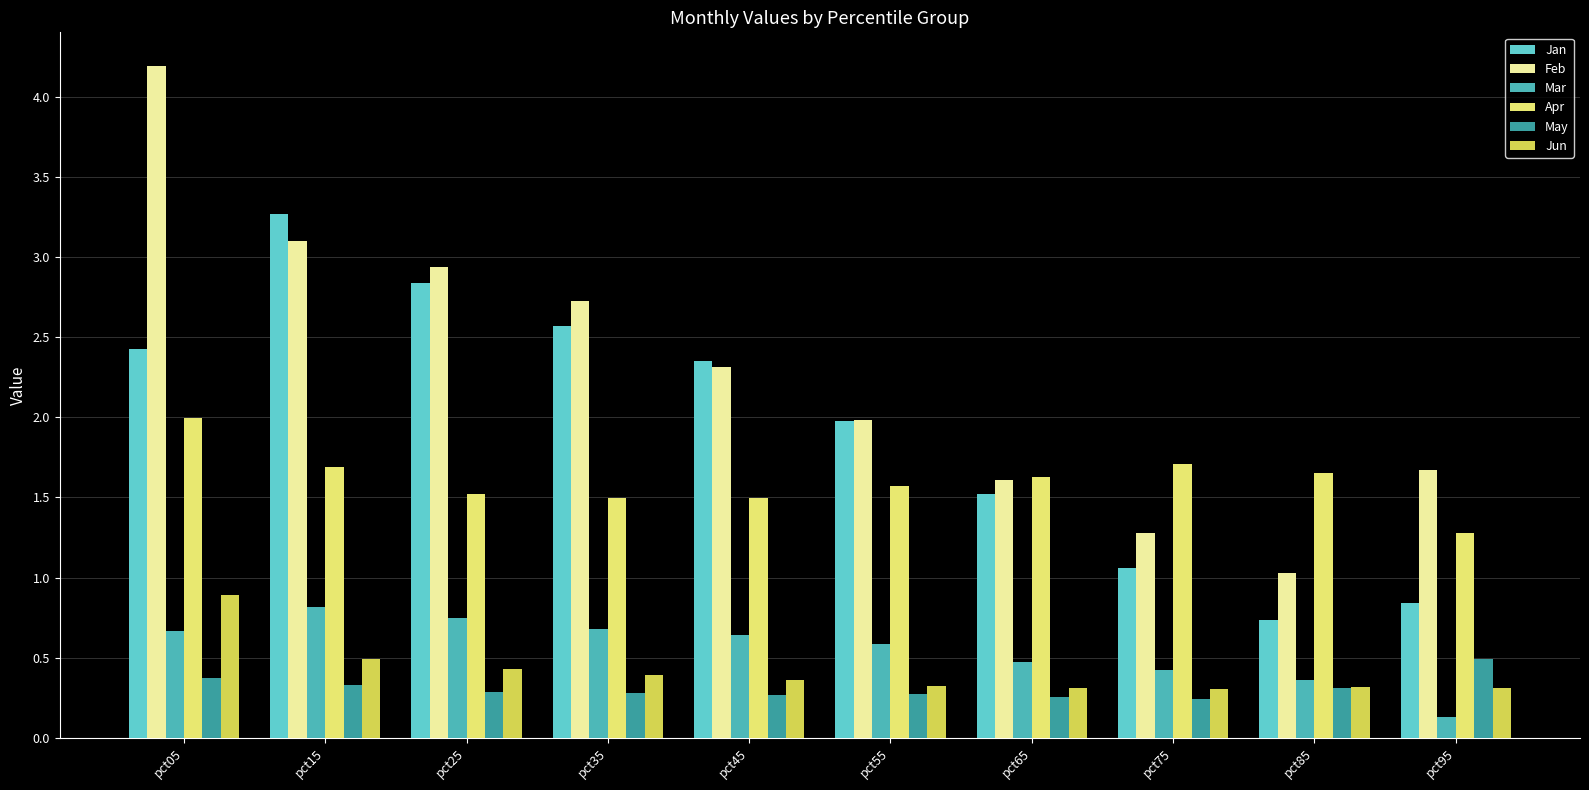

At which category is the sum across all series the highest?

pct05